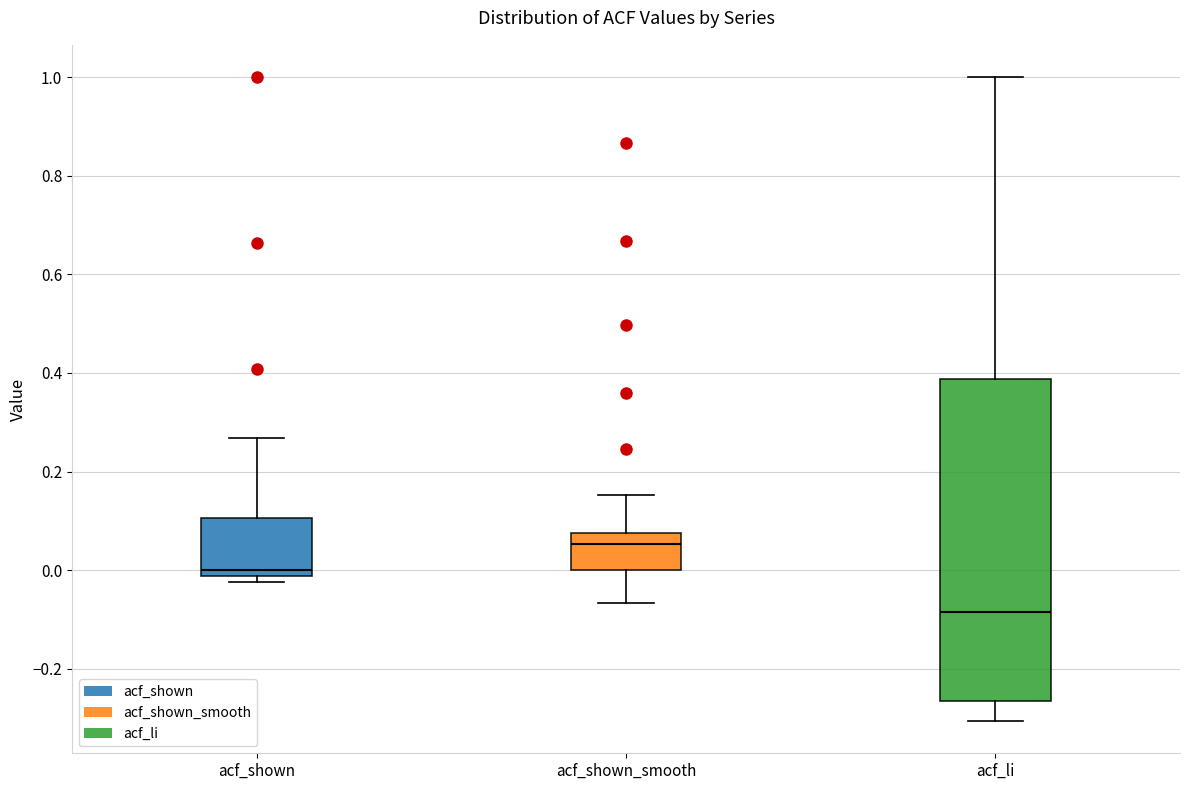

Reading left to right, read every box against the y-axis: the position of its median line, the range the box covers, and the ends of its whiskers. The values are not printed on the chart, so give them approximately, as read against the axis.

acf_shown: median 0.00, box -0.02 to 0.10, whiskers -0.02 (just below the box's lower edge) to 0.26
acf_shown_smooth: median 0.06, box 0.00 to 0.08, whiskers -0.06 to 0.16
acf_li: median -0.08, box -0.26 to 0.38, whiskers -0.30 to 1.00